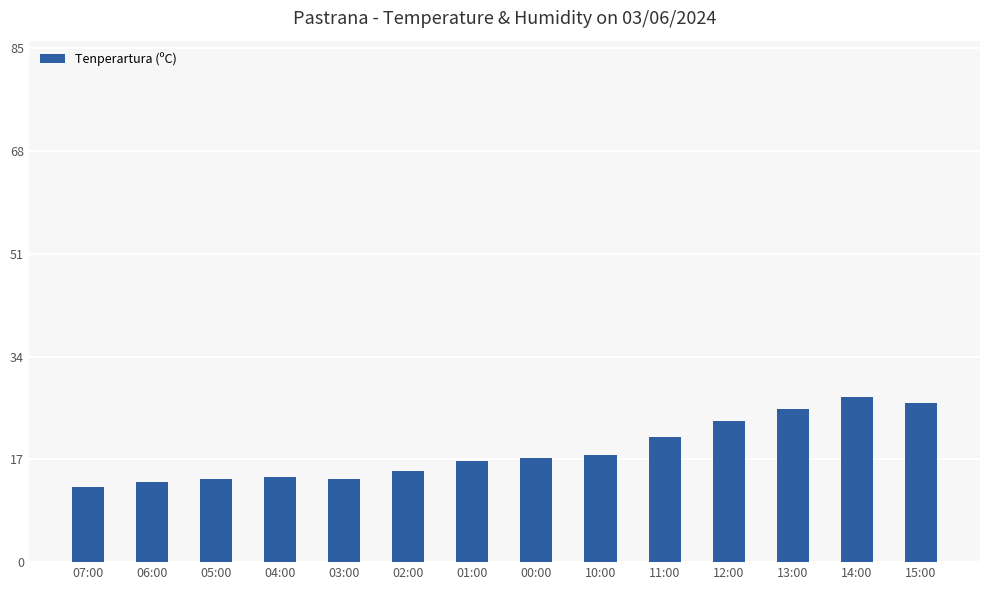

Approximately how many times larger is the value at 12:00 compared to 00:00?

1.4